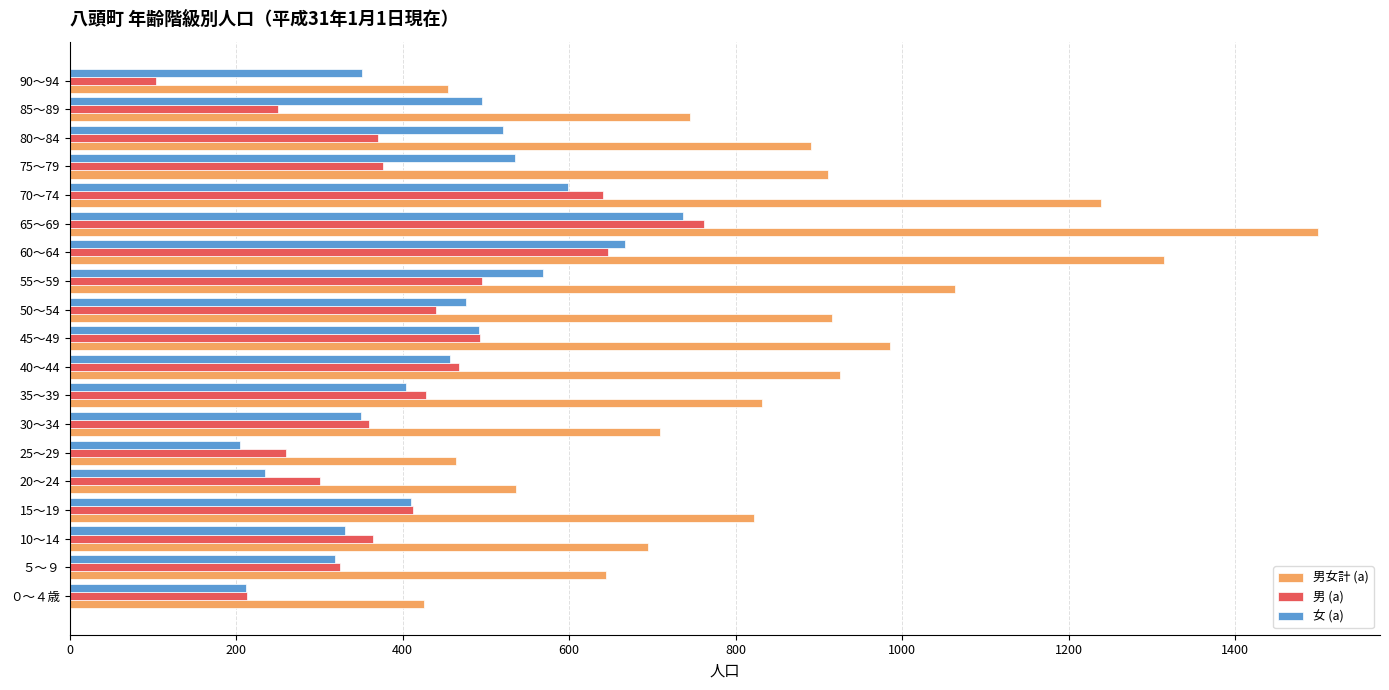

What is the difference between the second highest and minimum values in the 男 (a) series?

543